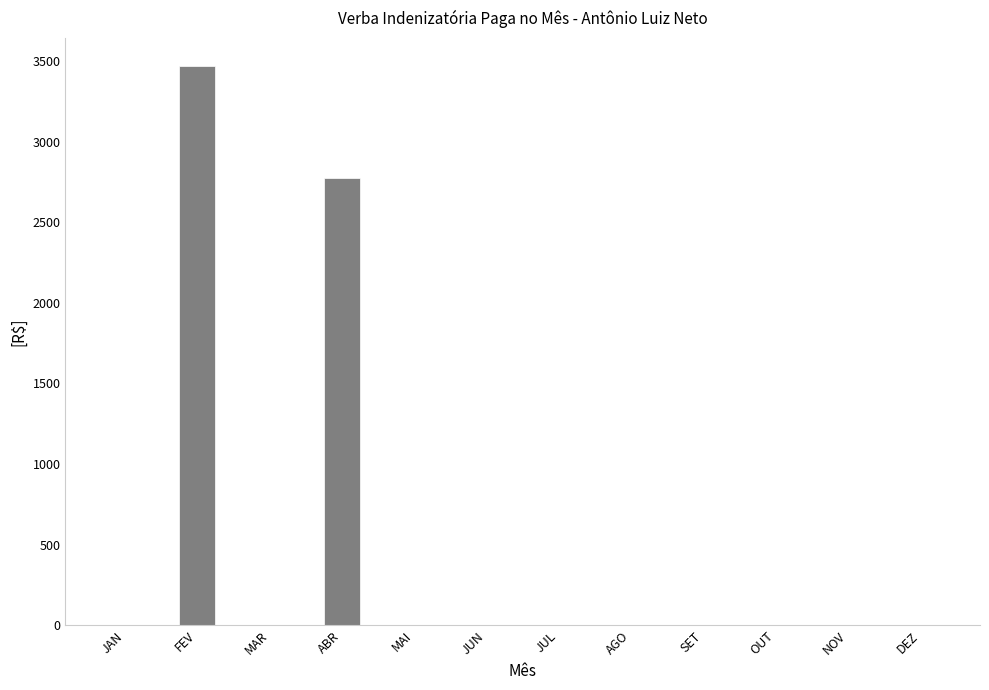

Does the chart contain stacked bars?

No